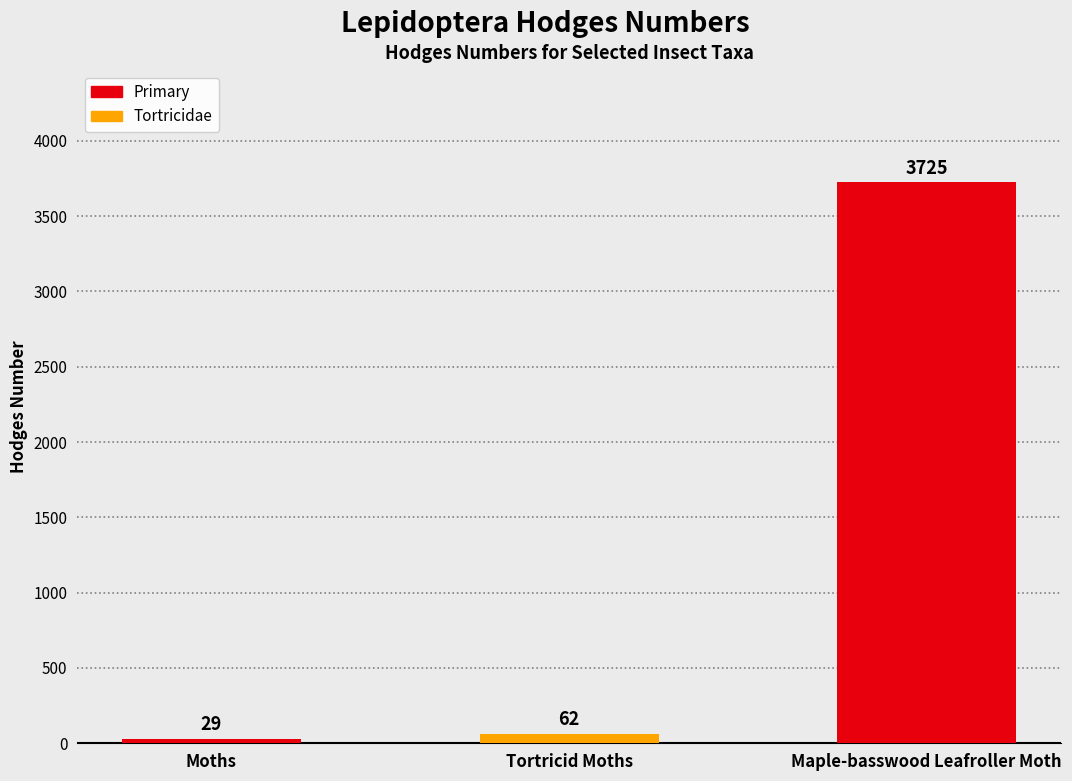

How many bars are there in total?

3